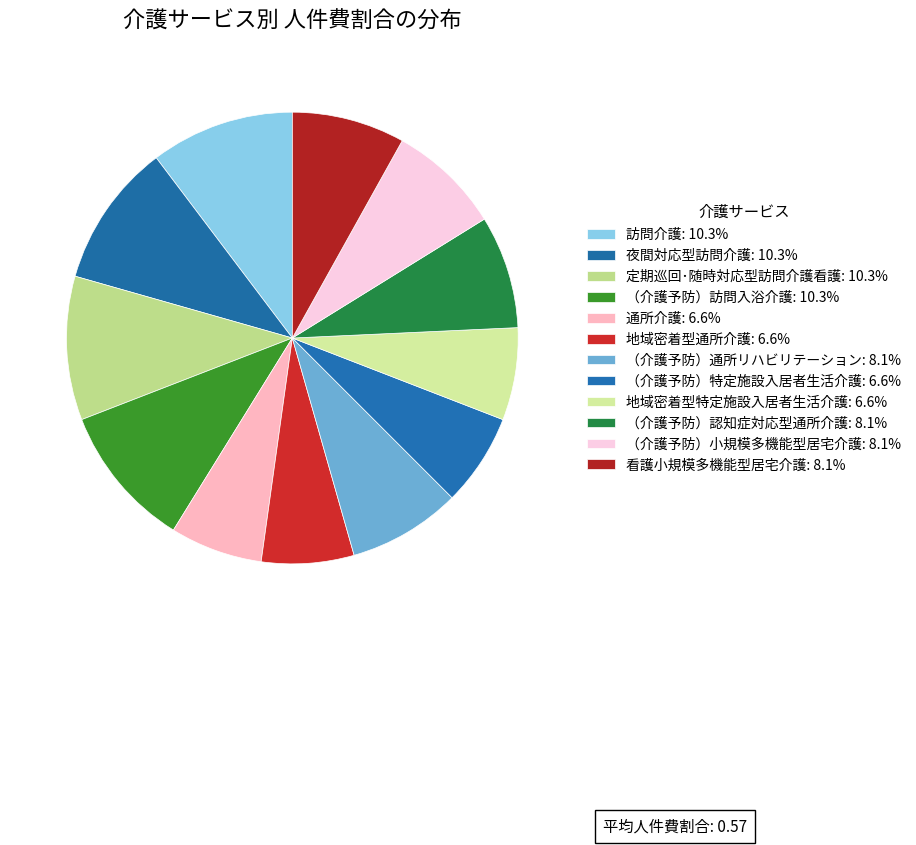

Which category has the smallest portion of the pie?

通所介護